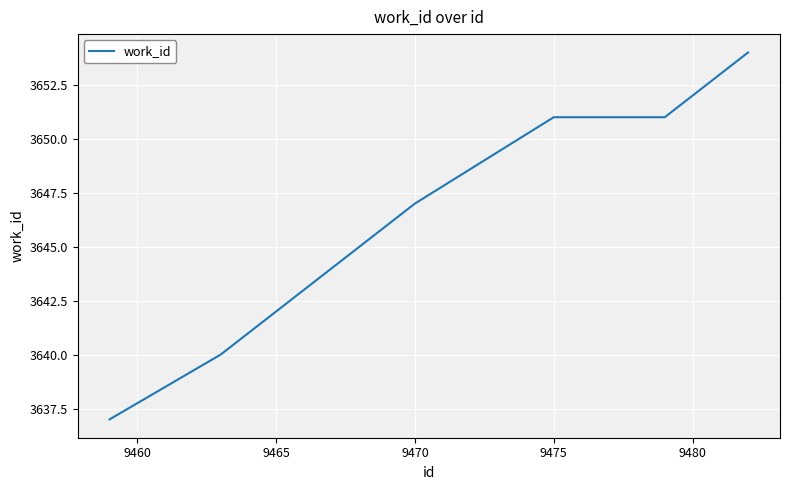

What is the difference between the maximum and minimum values?

17